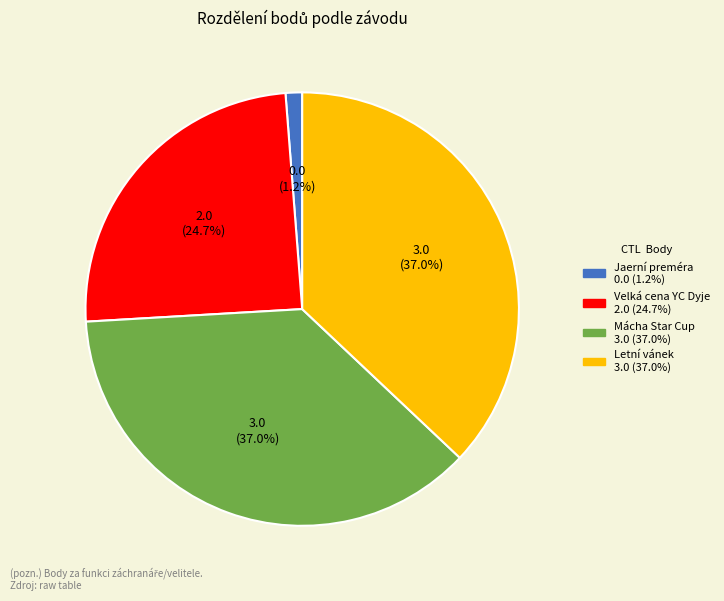

Is there a majority slice in this chart?

No